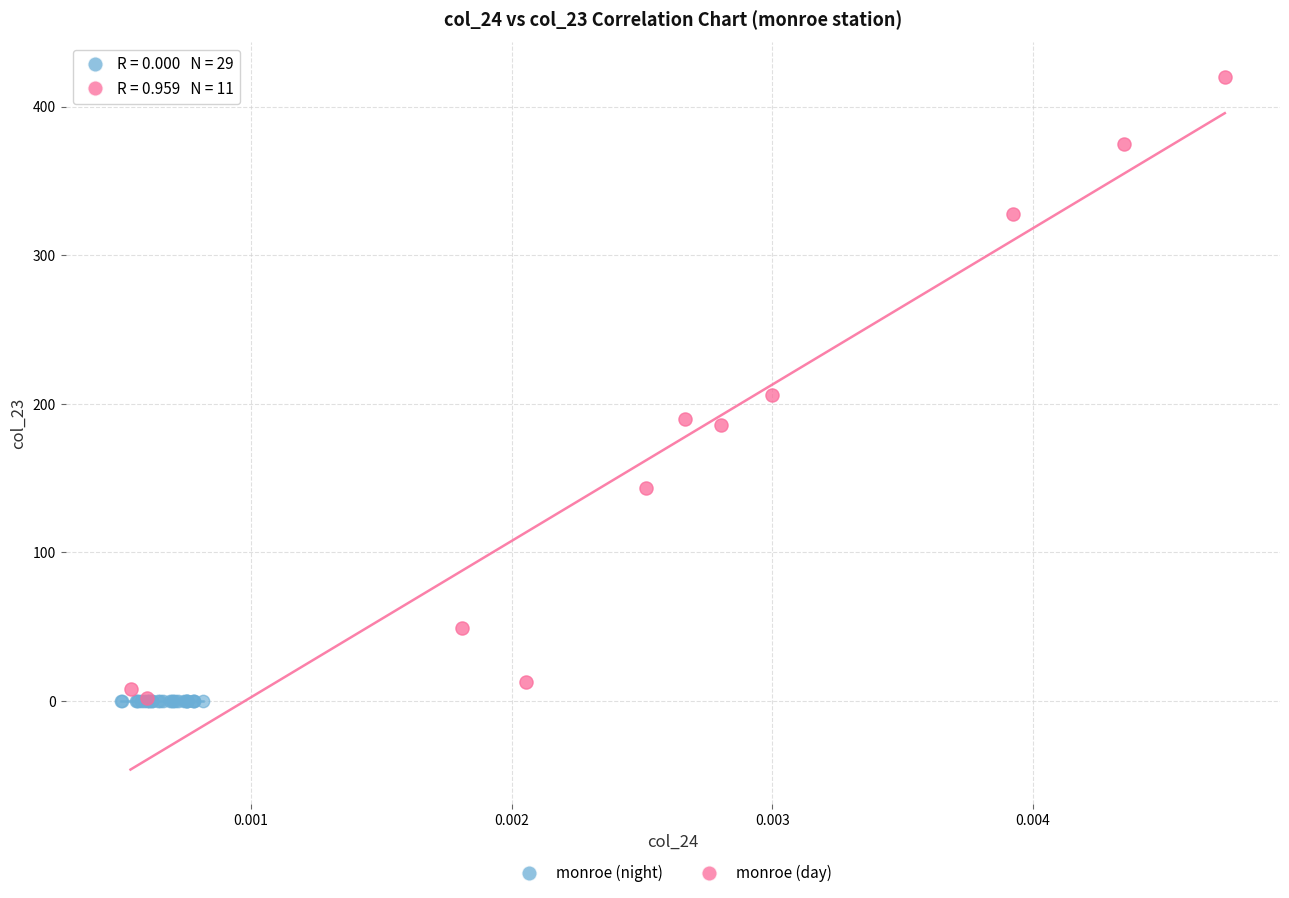

Which series contains the highest Y value?

monroe (day)